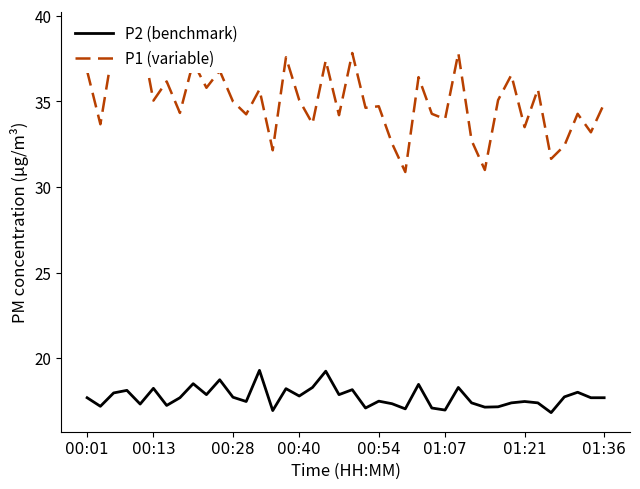

List the series in order of their overall mean, lowest first.

P2 (benchmark), P1 (variable)